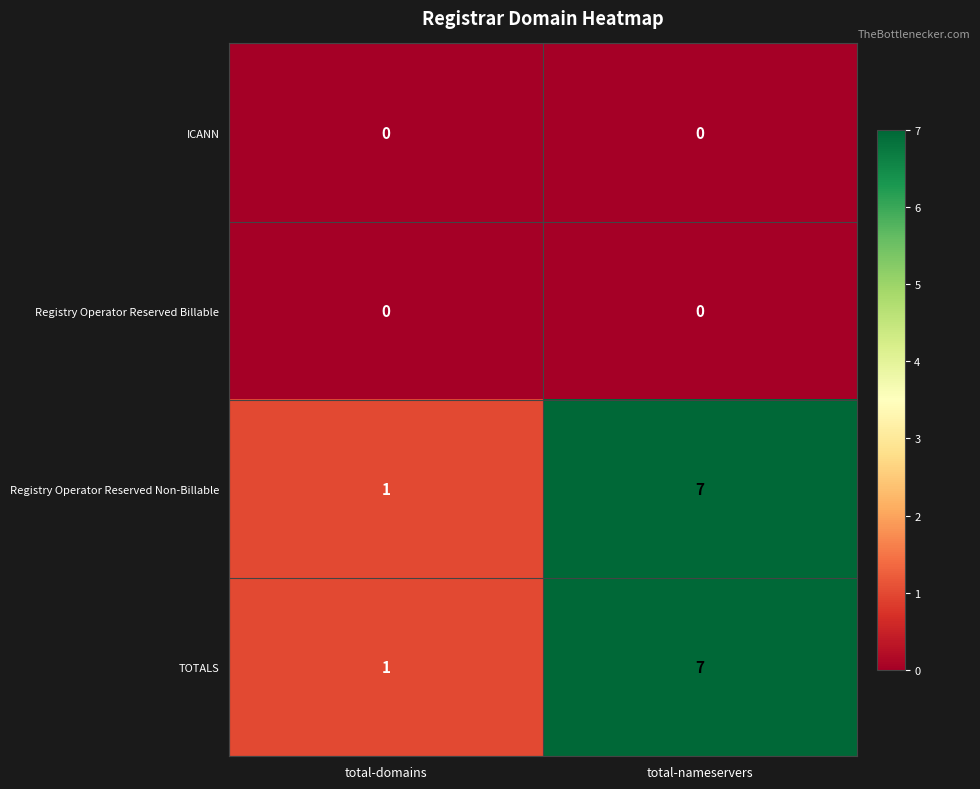

What is the difference between the highest and lowest values at total-nameservers?

7